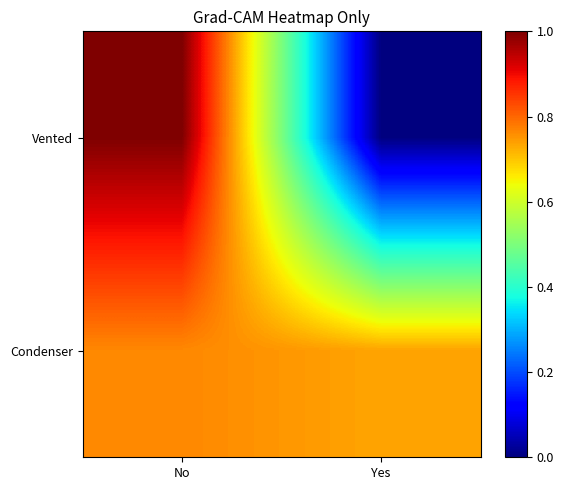

Reading left to right, list all the values displayed in this chart.

Vented: No=1.0	Yes=0.0
Condenser: No=0.8	Yes=0.7